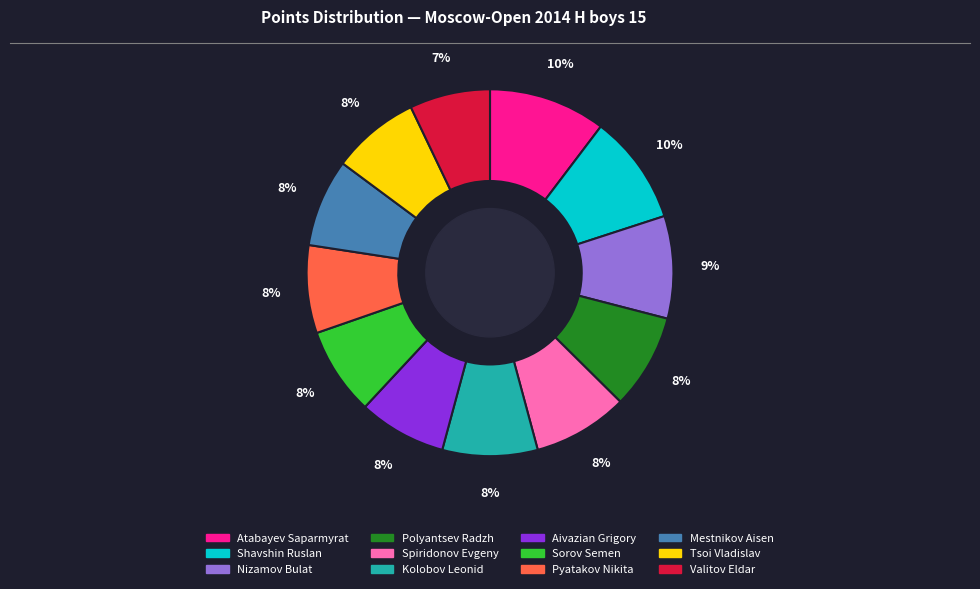

The Sorov Semen slice represents 1% of the pie. True or false?

False